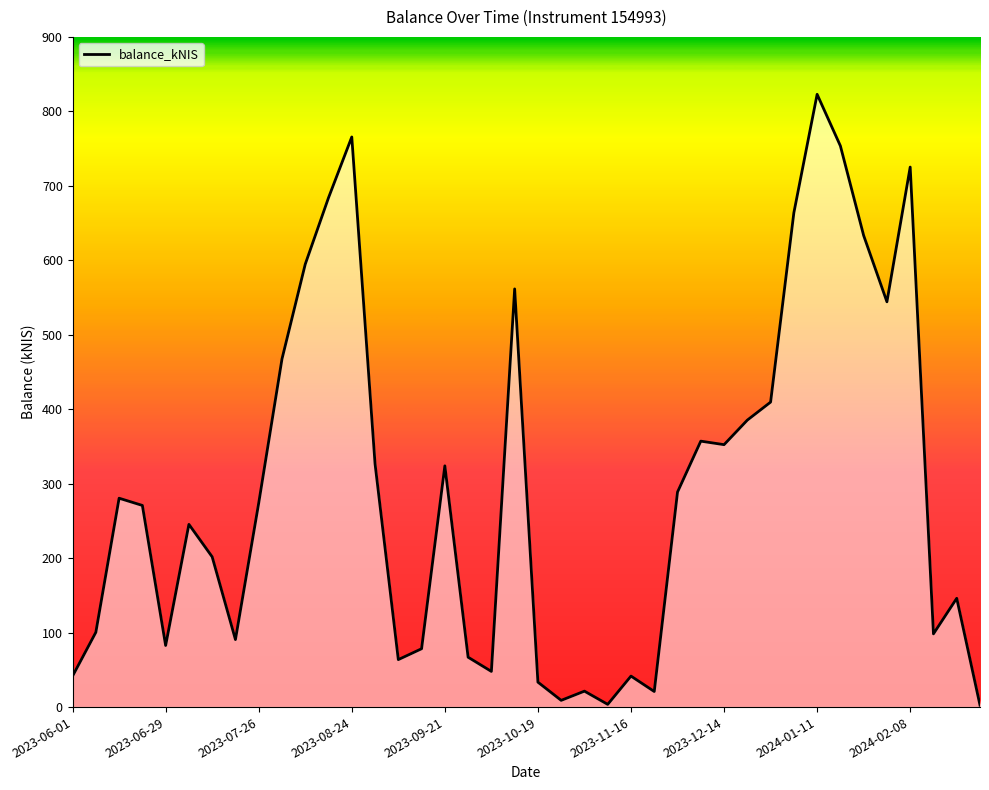

What is the sum of the values at 2024-02-01 and 2023-10-19?

577.7